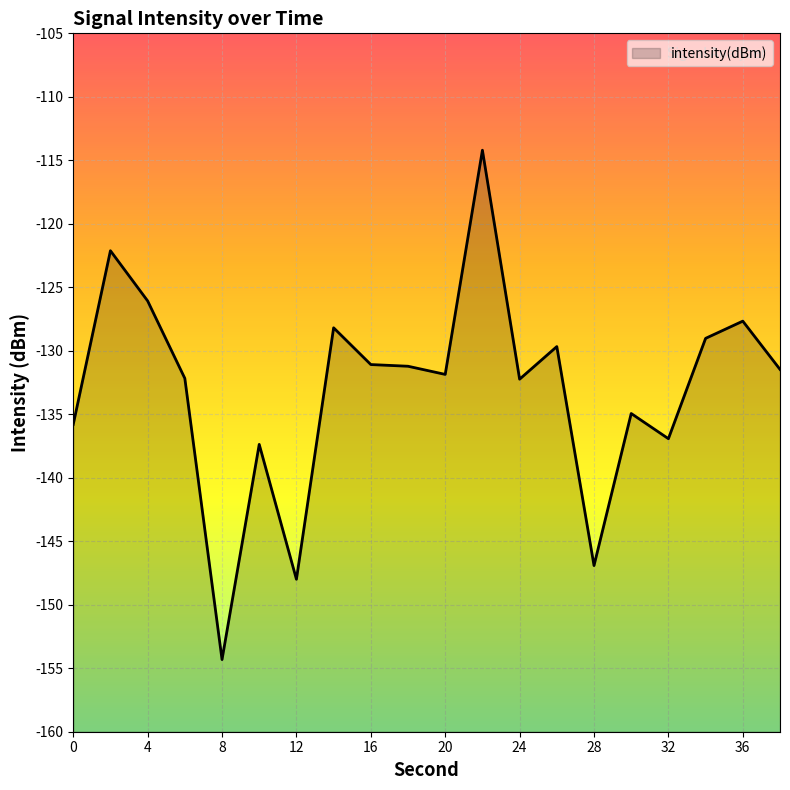

Is it true that the value at 10 is -211.6?

False